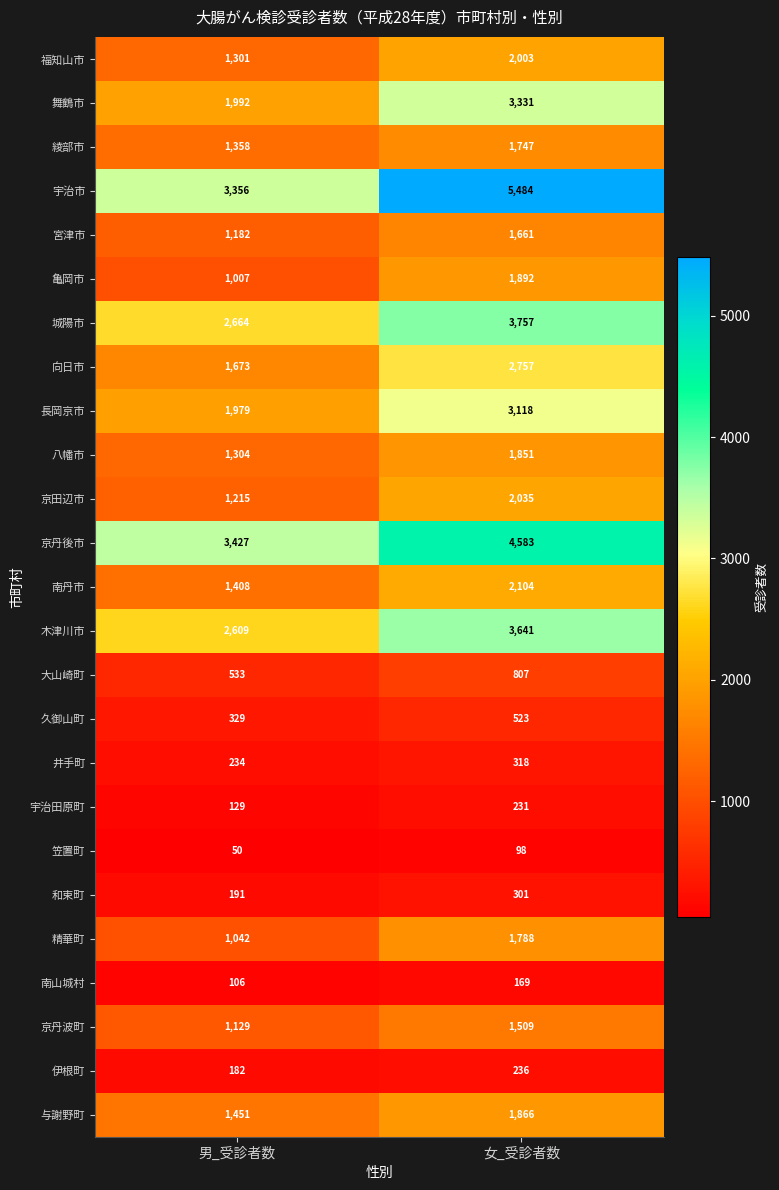

What is the sum of the 与謝野町 values at 男_受診者数 and 女_受診者数?

3317